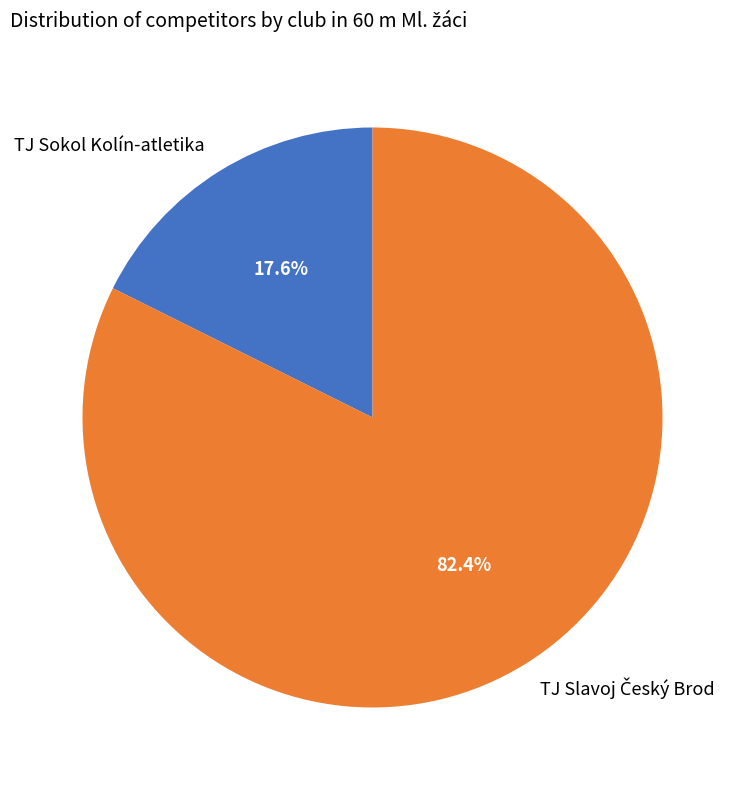

What portion of the pie excludes TJ Sokol Kolín-atletika?

82.4%